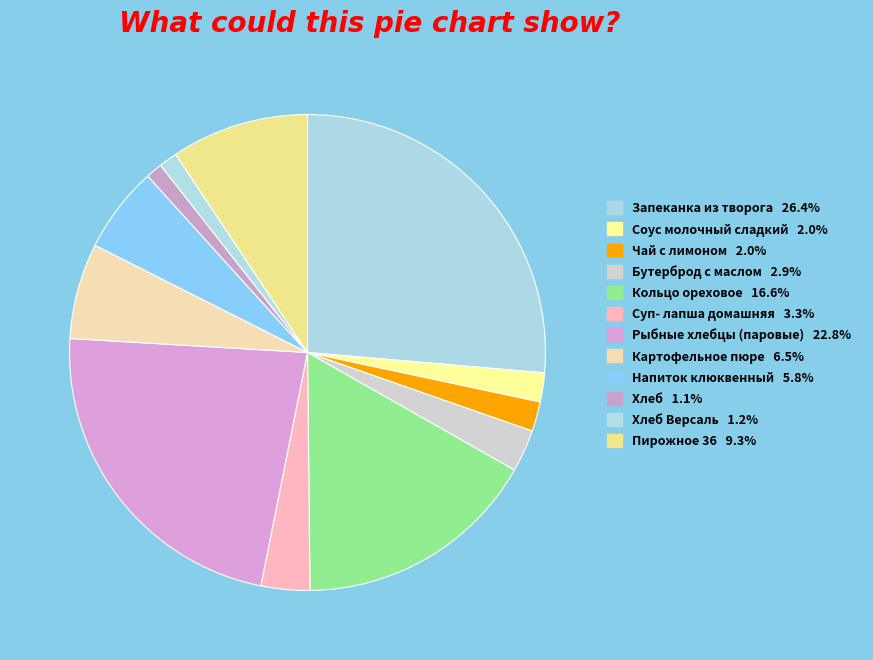

How many slices are in this pie chart?

12